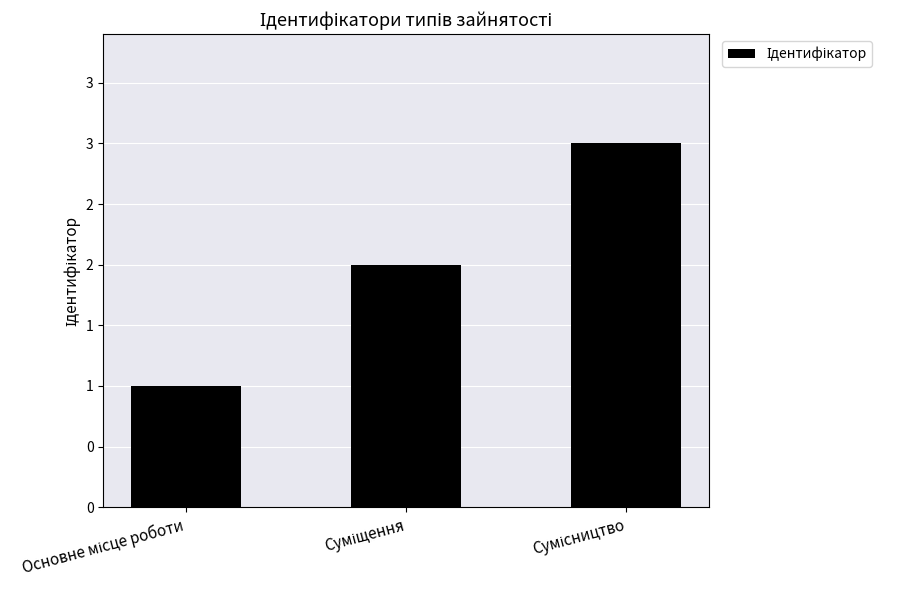

Approximately how many times larger is the value at Сумісництво compared to Основне місце роботи?

3.0